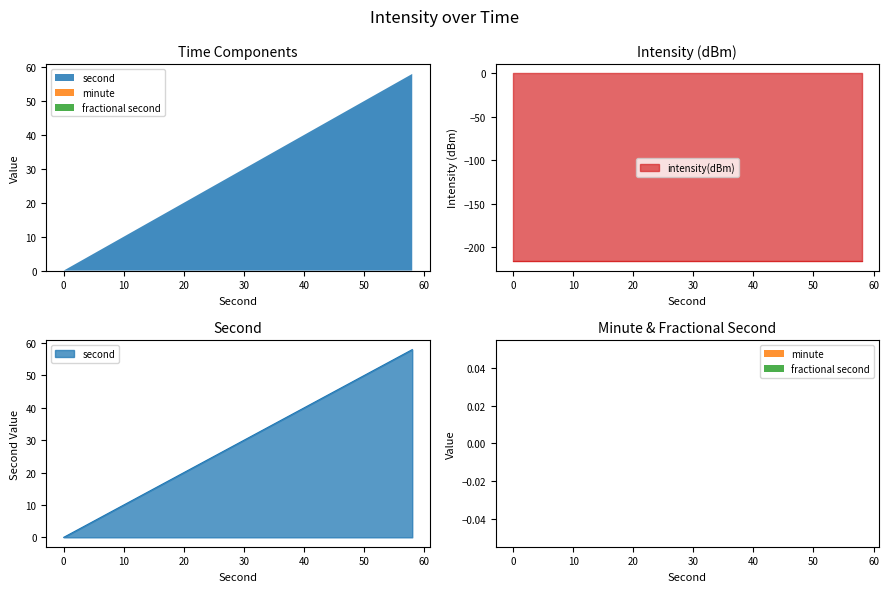

Between 38 and 58, which series saw the biggest shift?

second